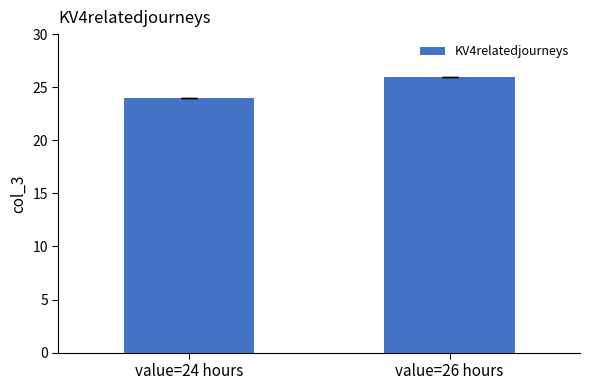

The chart shows a value of 26 at value=26 hours. True or false?

True